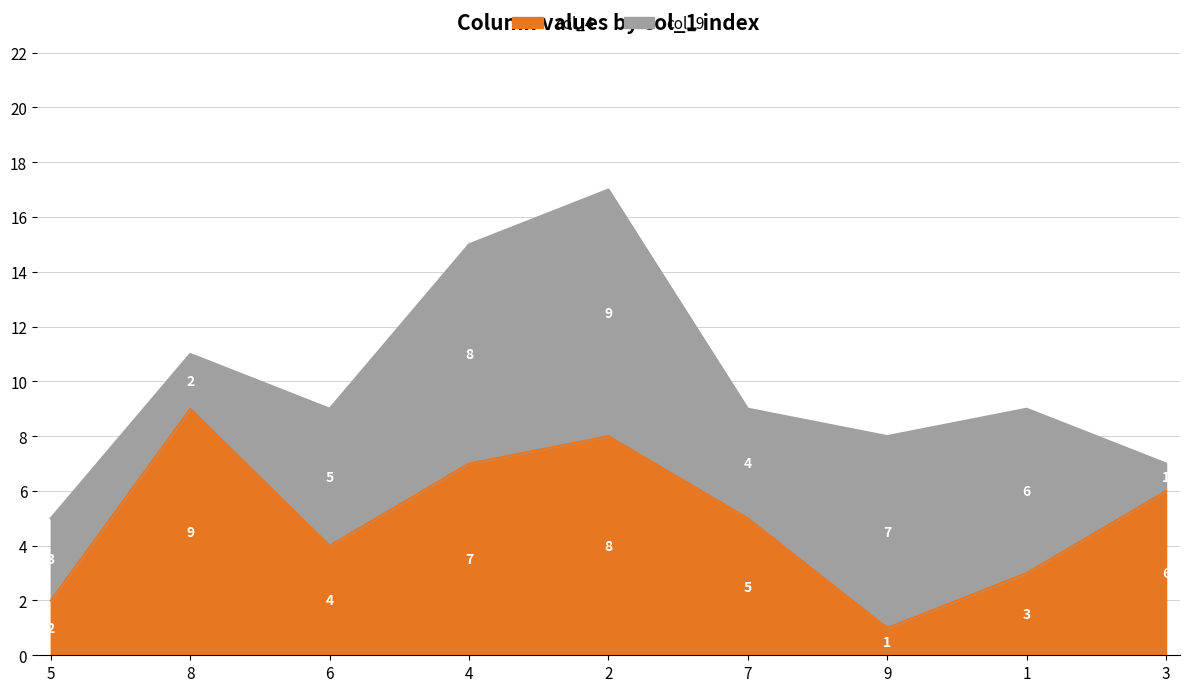

Which series has the largest total across all categories?

col_6